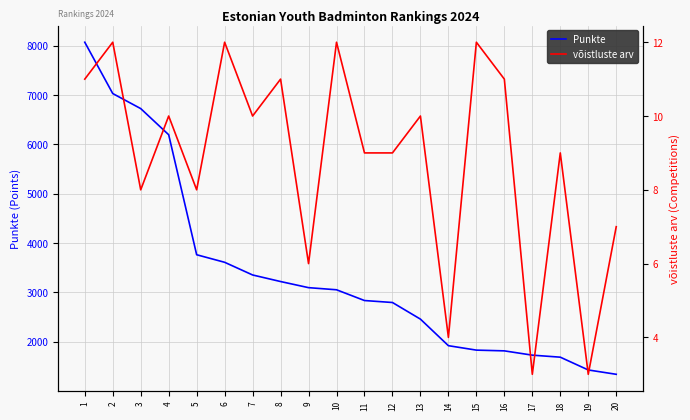

Which series has the widest spread of values?

Punkte